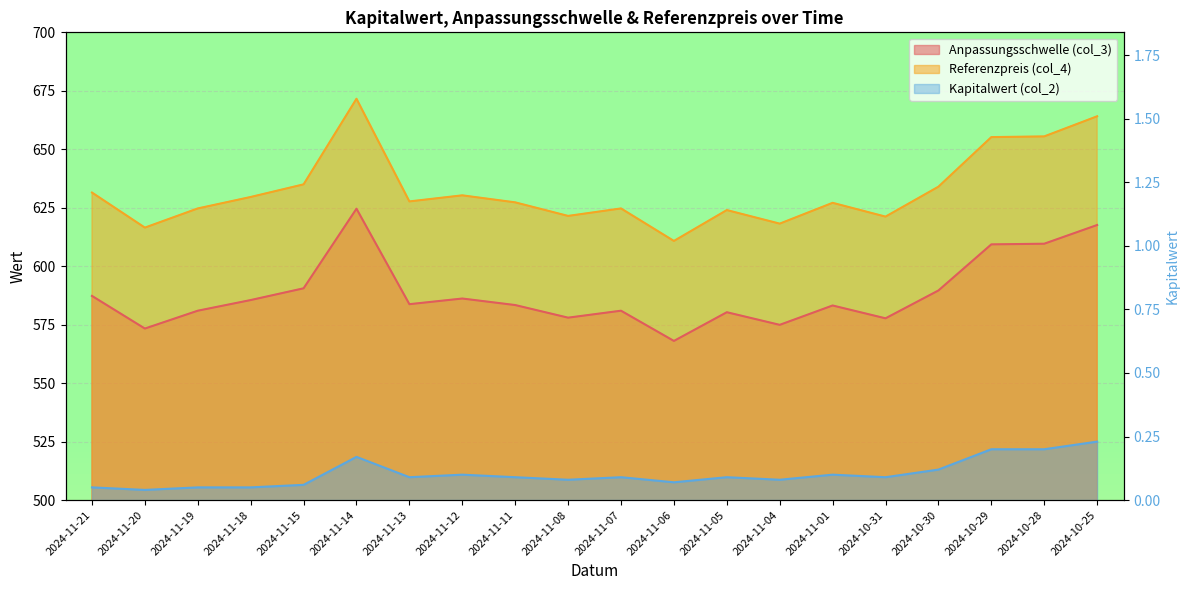

Is the value of Kapitalwert (col_2) at 2024-11-14 greater than the value of Anpassungsschwelle (col_3) at 2024-10-25?

No